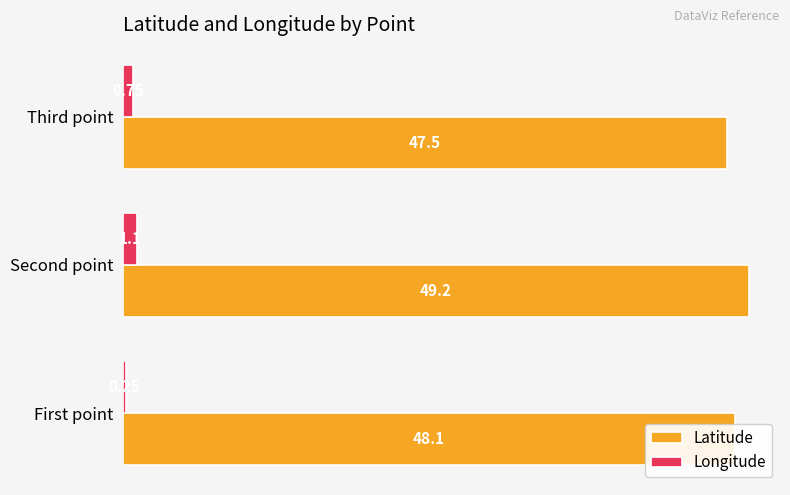

How many values in the Latitude series exceed 48?

2